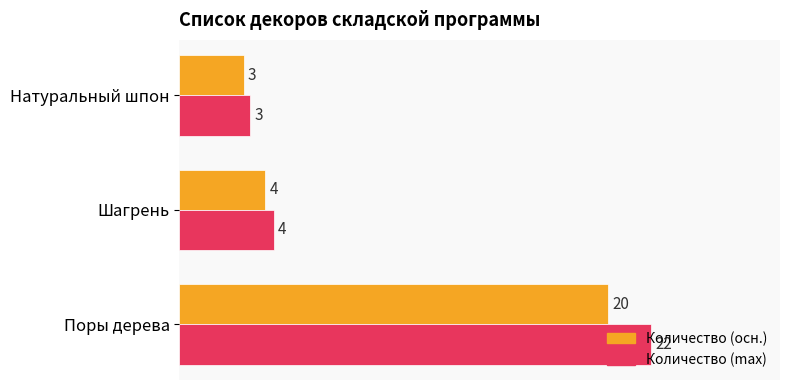

At which category is the sum across all series the highest?

Поры дерева